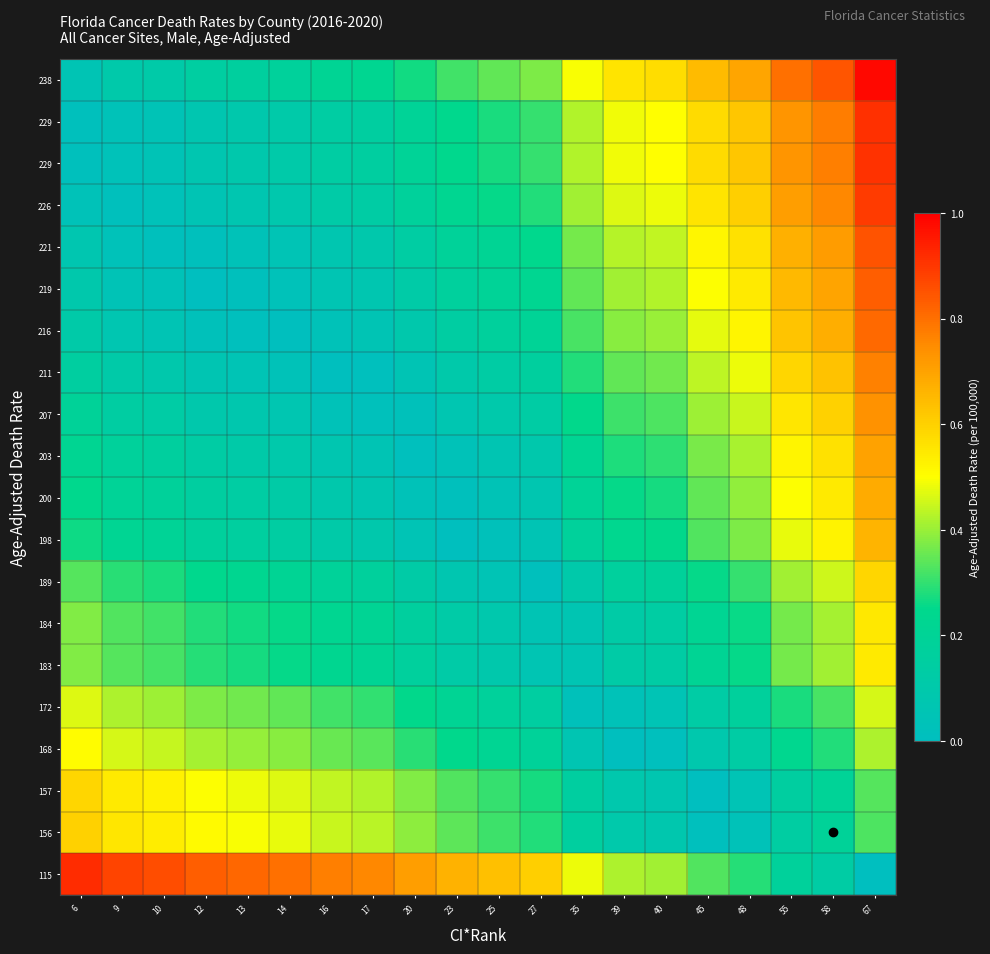

What is the total value across all series at 55?

9.7